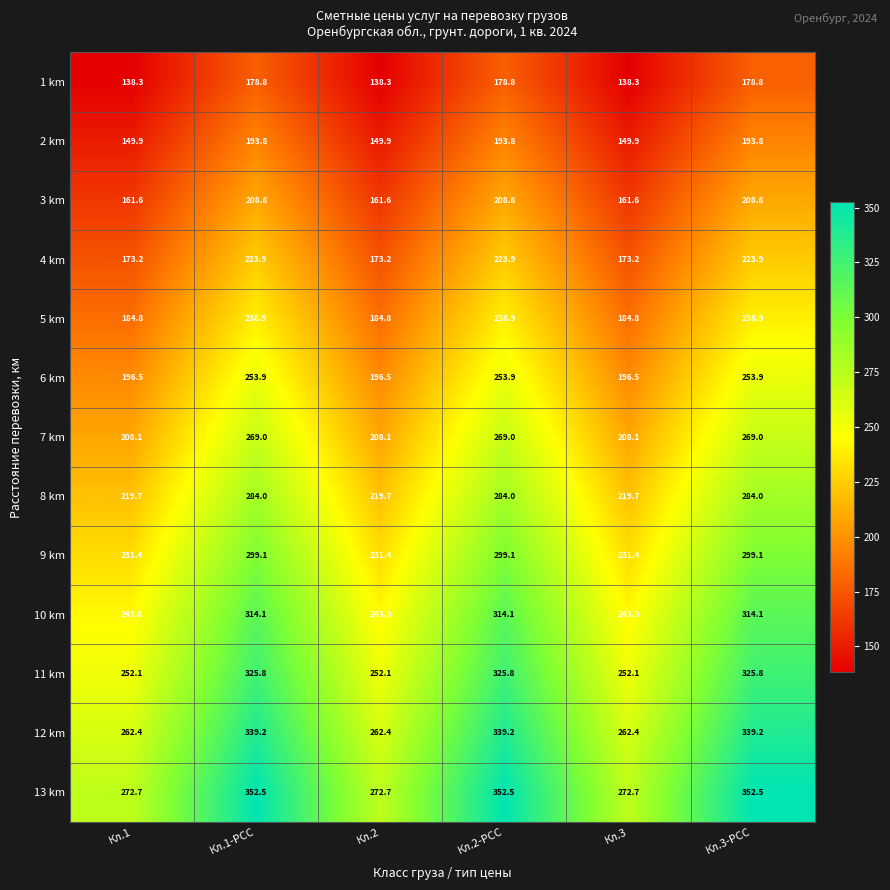

What is the minimum value shown in the chart?

138.3